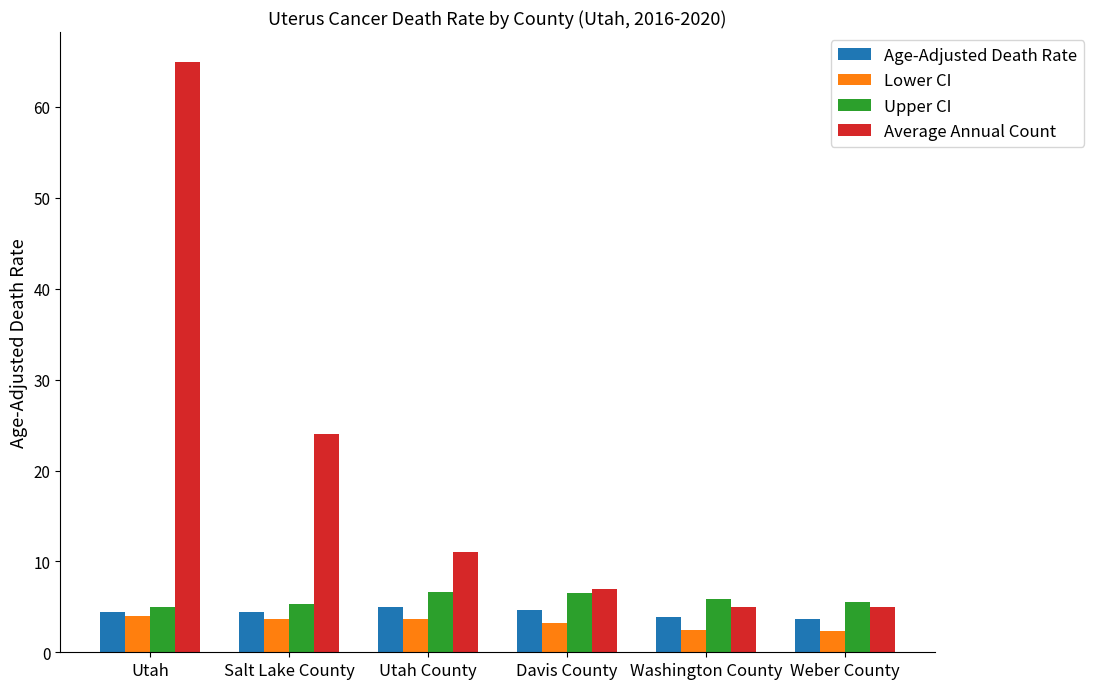

Which series changed the most between Salt Lake County and Utah County?

Average Annual Count